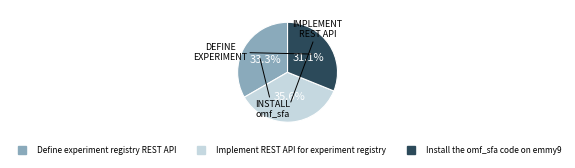

Rank the categories by value from highest to lowest.

Implement REST API for experiment registry, Define experiment registry REST API, Install the omf_sfa code on emmy9